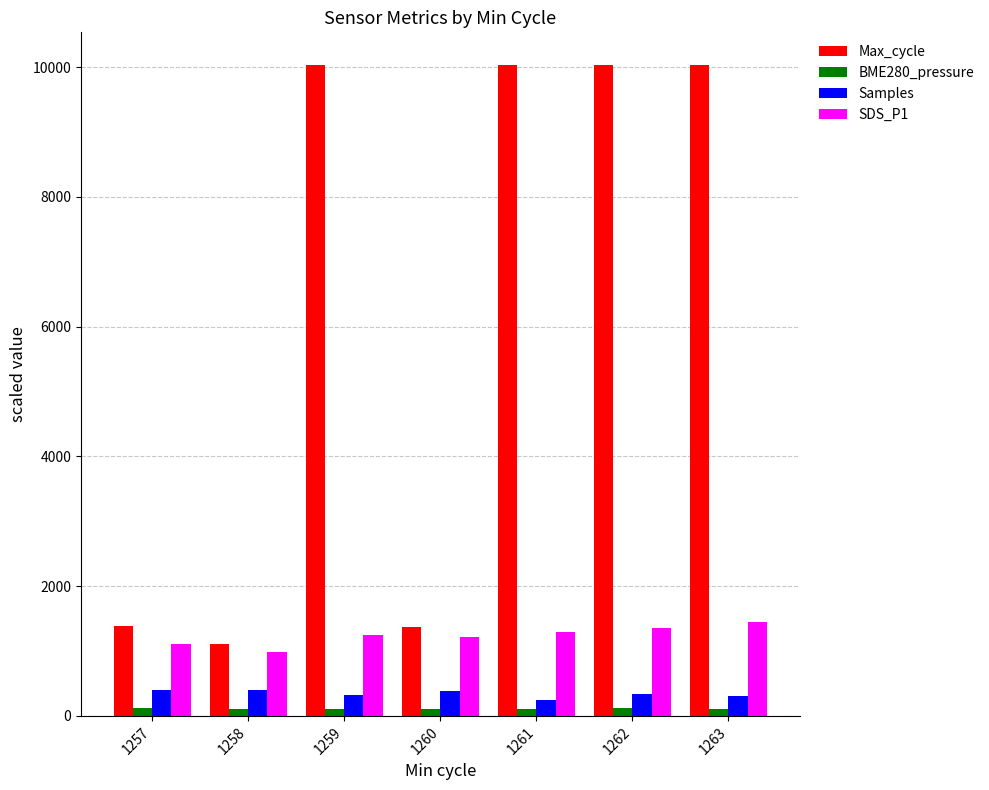

At how many categories does at least one series exceed 5387?

4